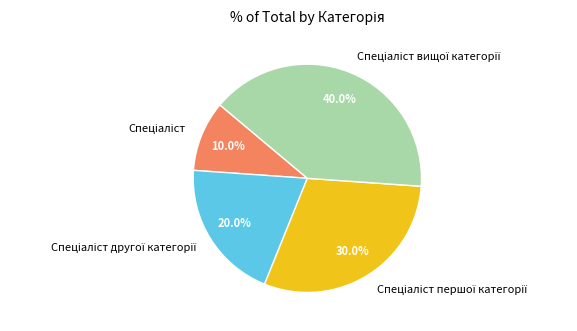

Is there any slice that represents more than half of the pie?

No